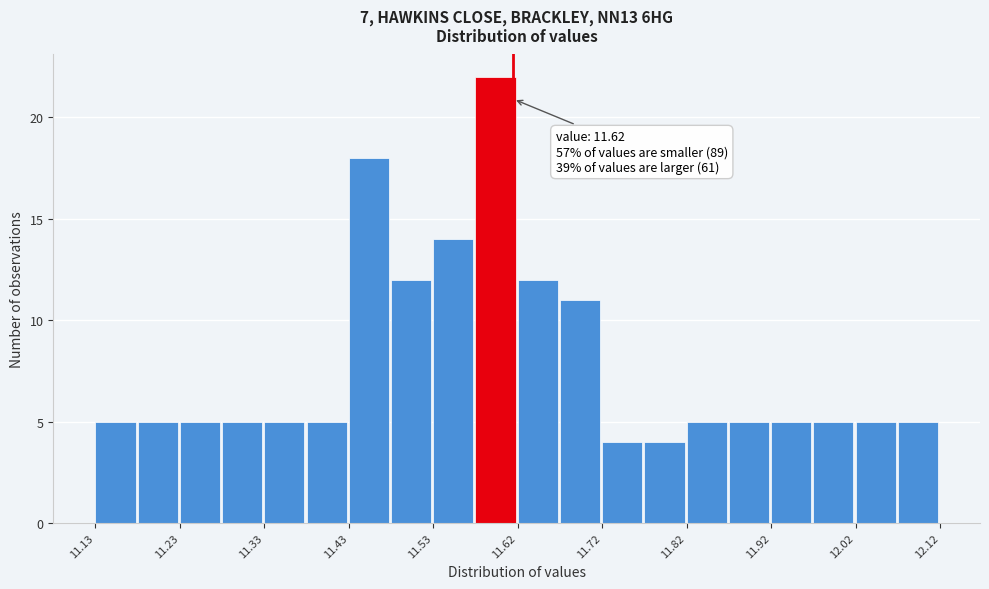

Over which range of the x-axis is the bar tallest?

11.58 to 11.63